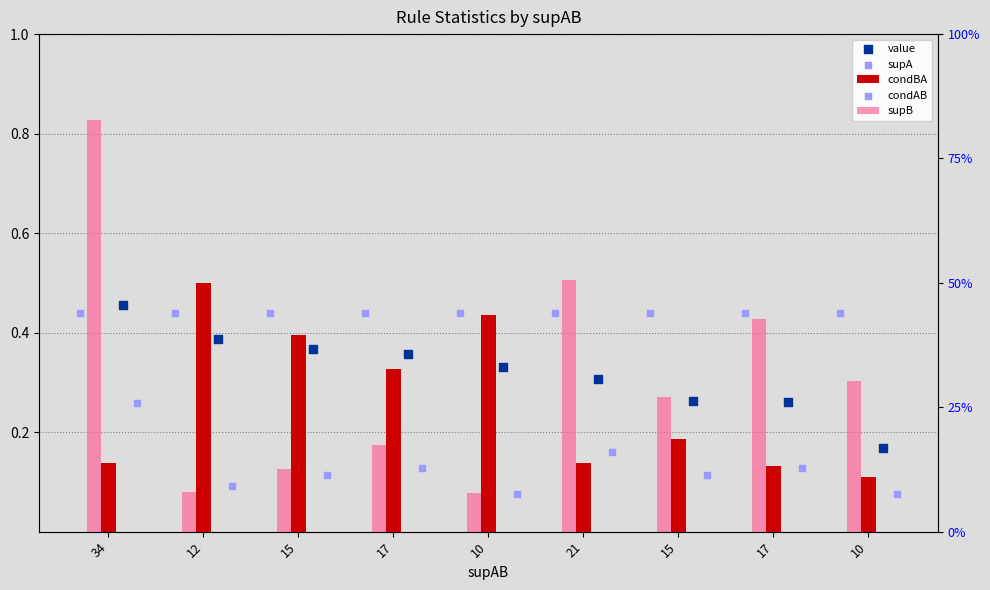

Is the value of condBA at 15 greater than the value of condAB at 10?

No